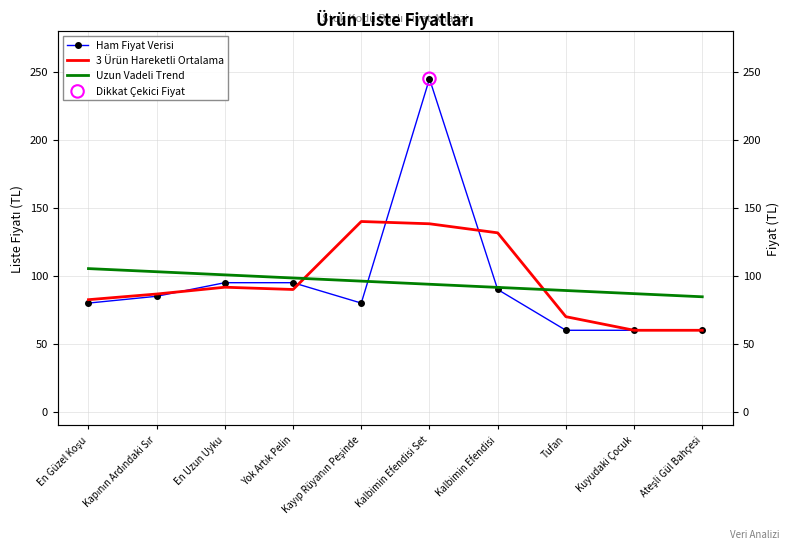

What is the total value across all series at En Güzel Koşu?

267.9